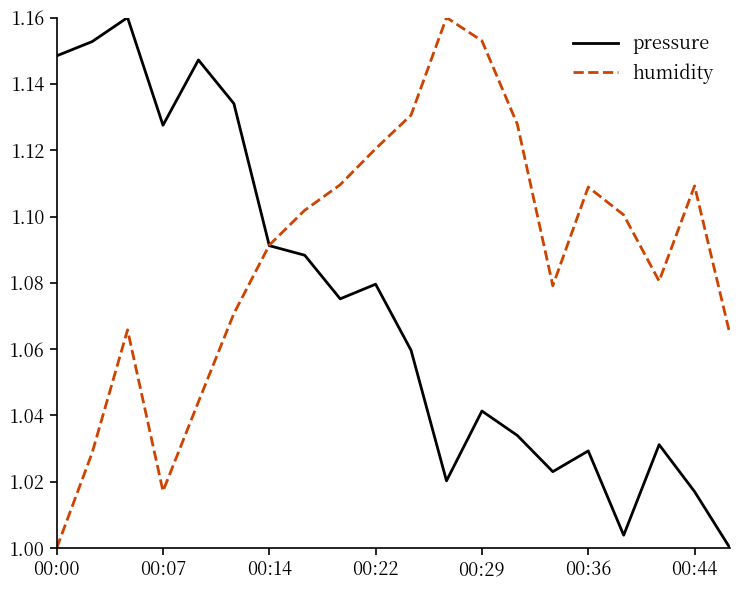

How many lines are shown in the chart?

2